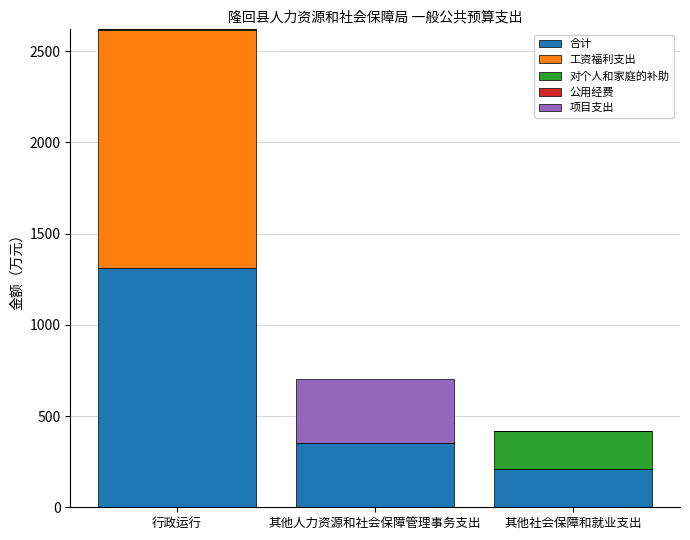

At which category is the sum across all series the highest?

行政运行